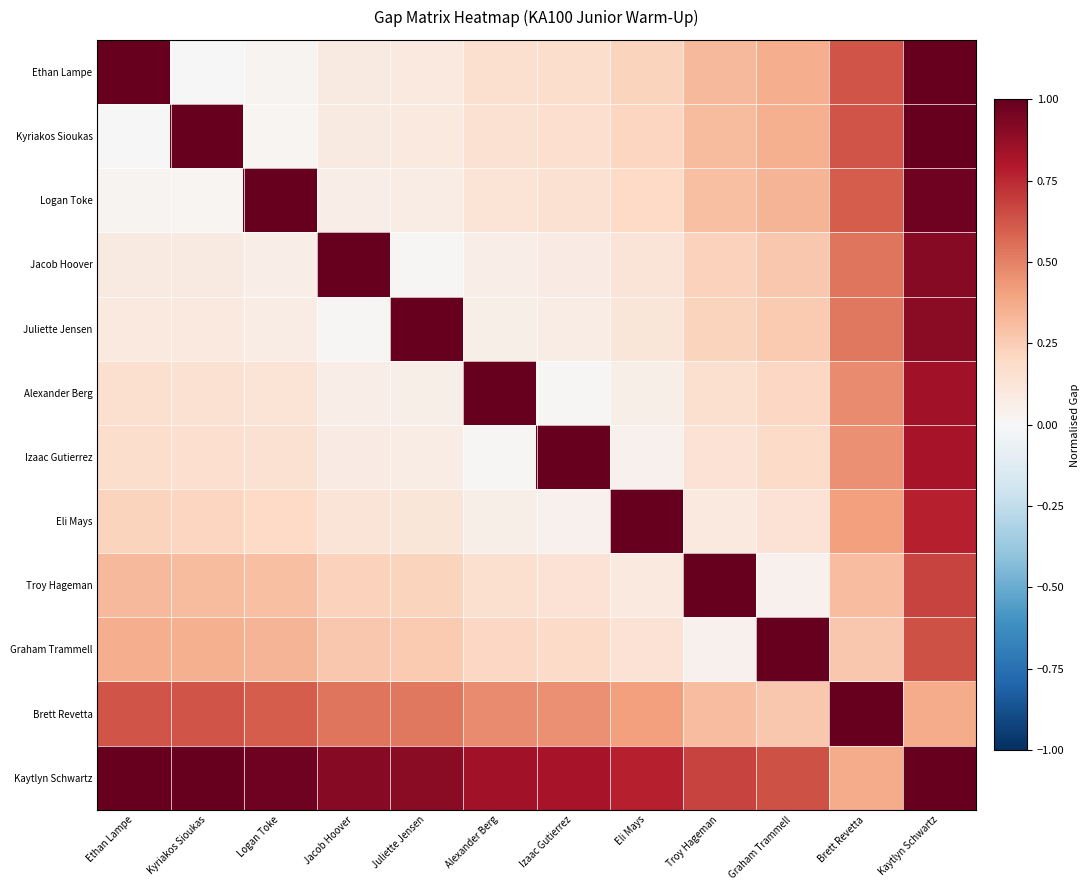

How many distinct data groups are displayed?

12